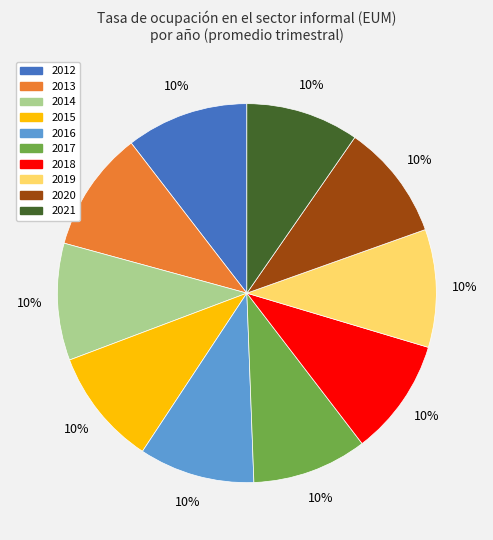

Is there a majority slice in this chart?

No